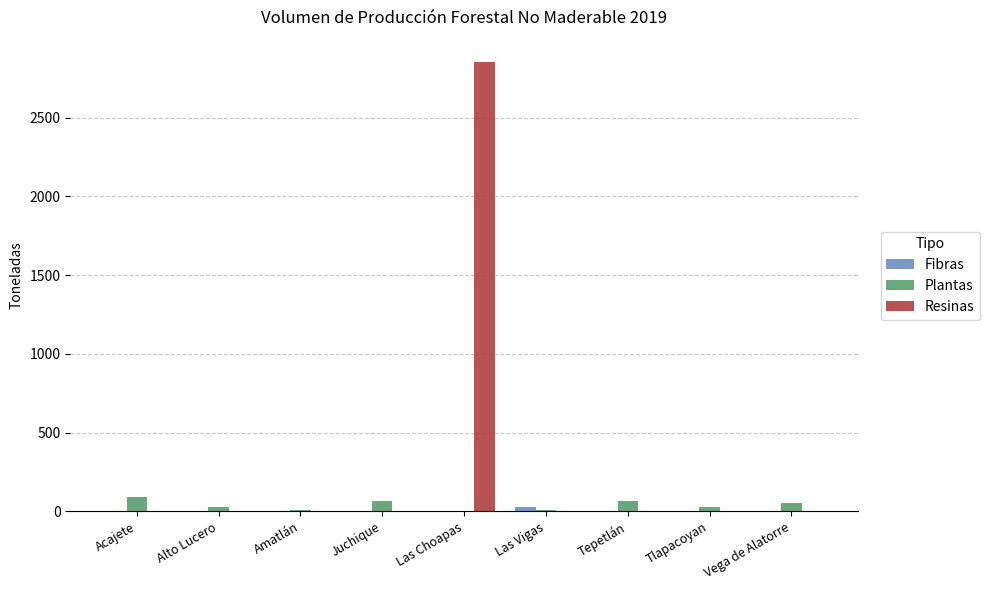

True or false: Resinas has a value of 0.0 at Tlapacoyan.

True